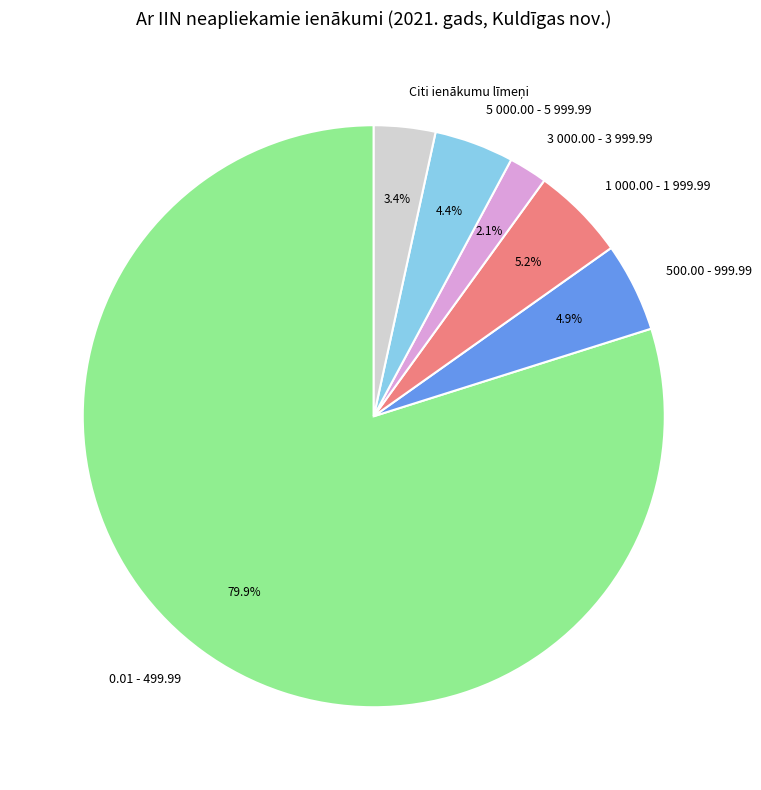

Combined, do 0.01 - 499.99 and 1 000.00 - 1 999.99 account for over 50%?

Yes